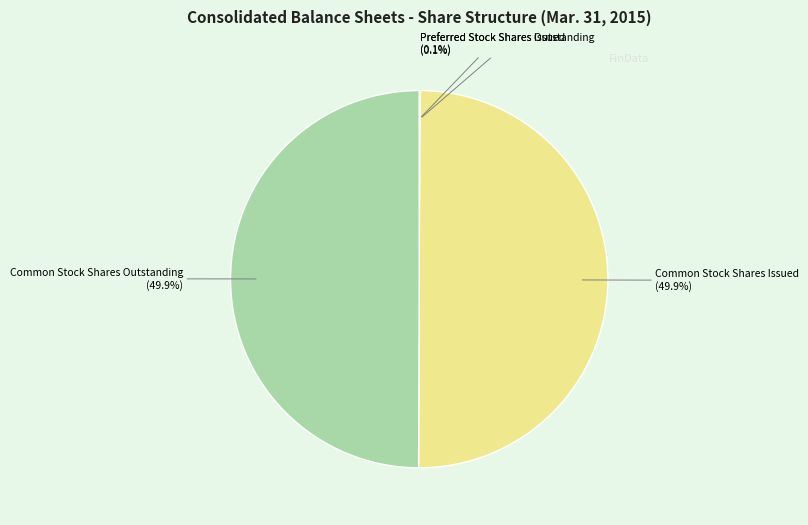

What portion of the pie excludes Common Stock Shares Outstanding?

50.1%